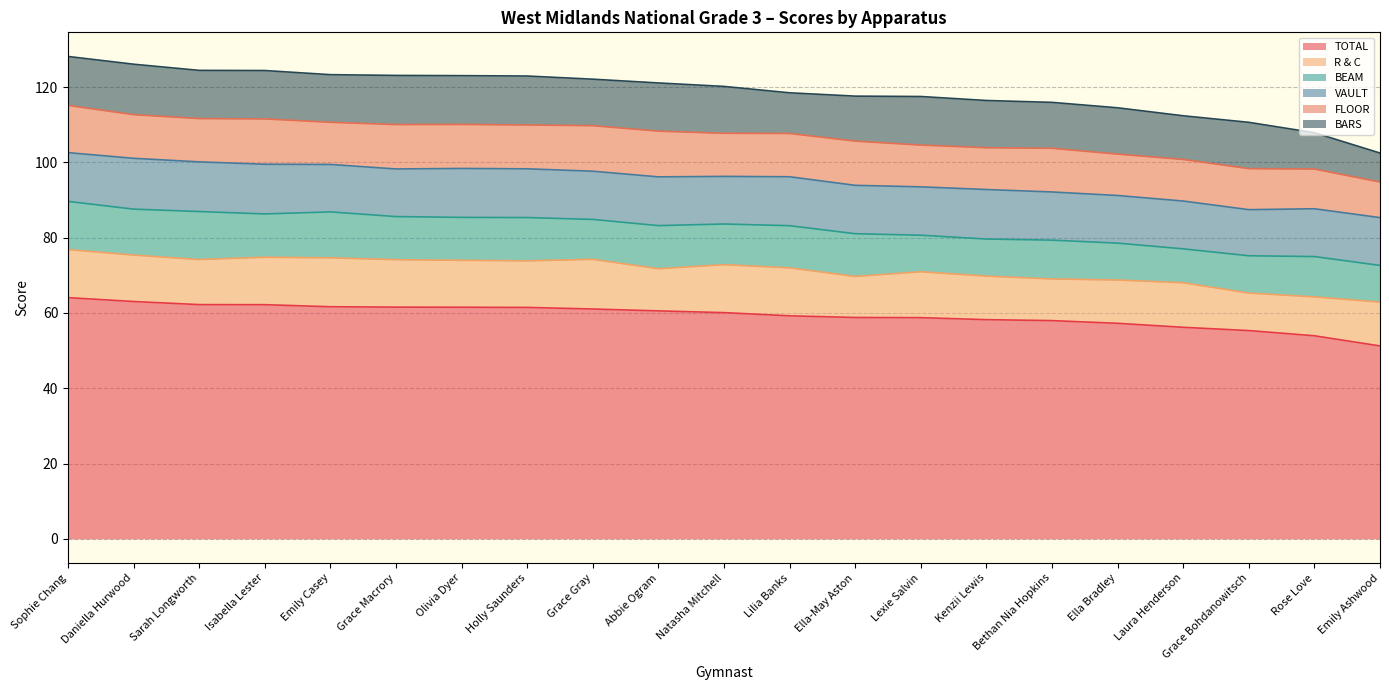

True or false: TOTAL and VAULT cross at least once.

False